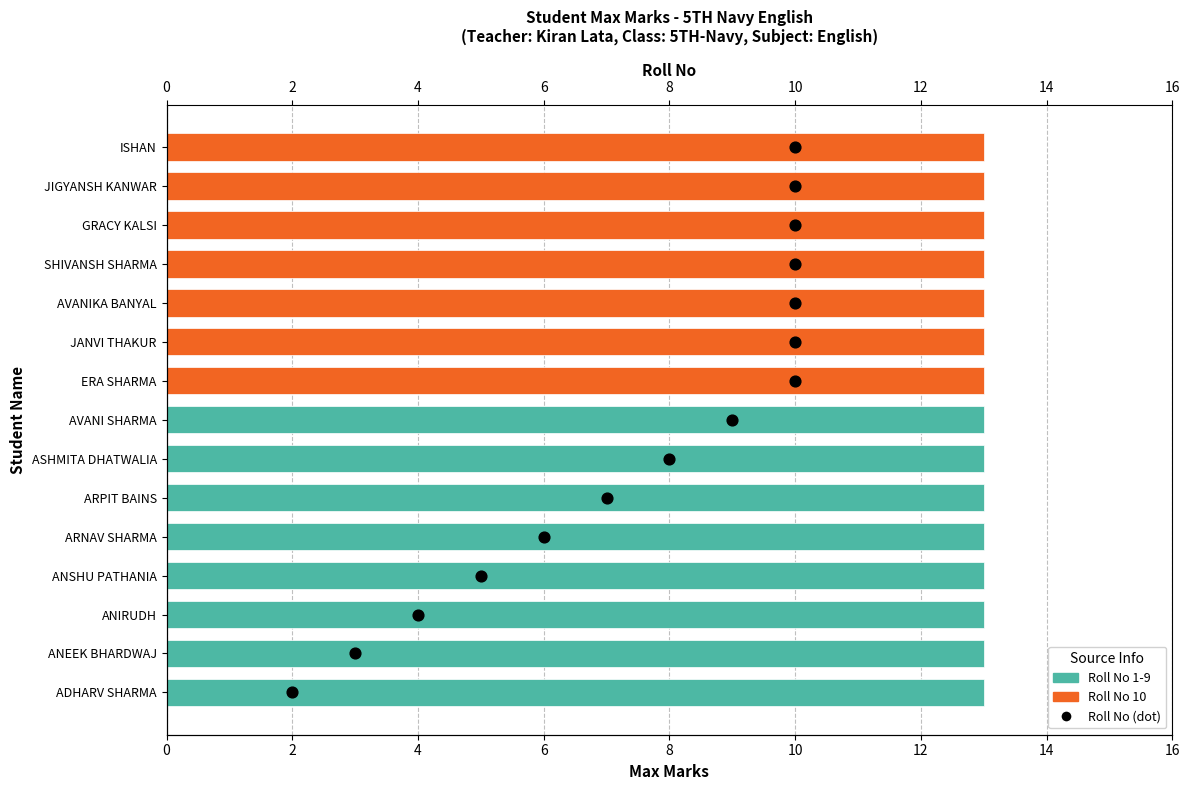

Which series contains the highest Y value?

Roll No